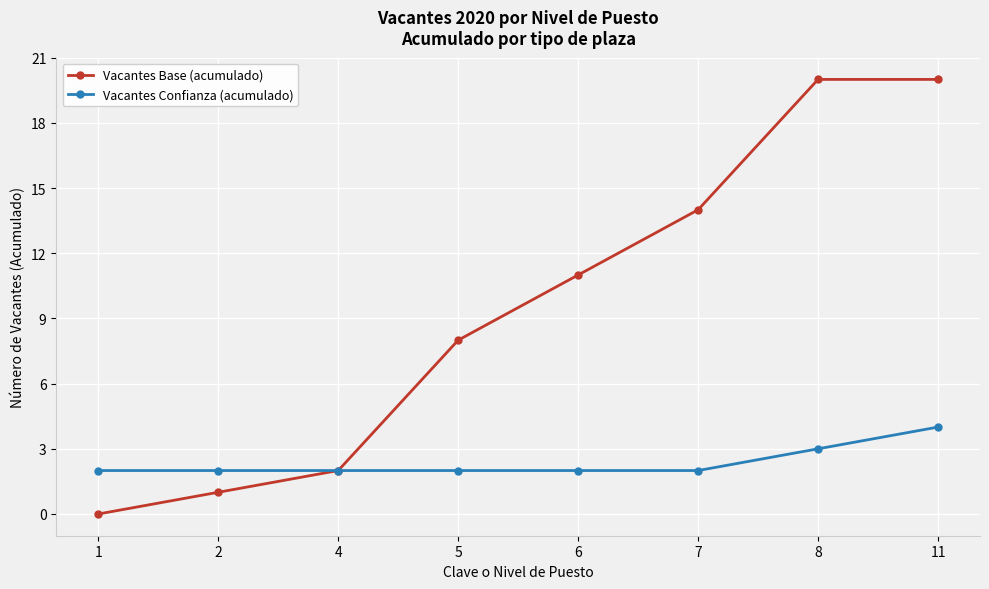

What is the total value across all series at 5?

10